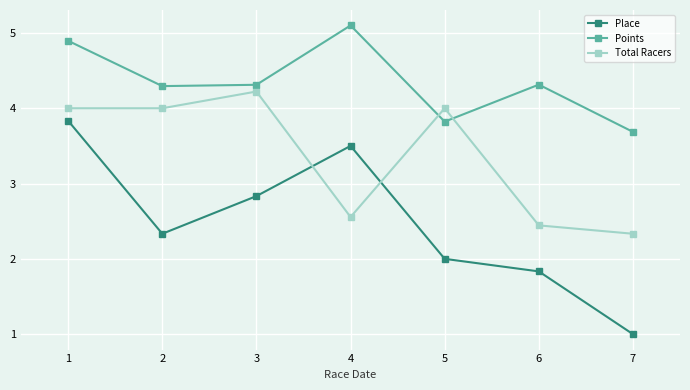

True or false: Place and Points intersect in this chart.

False